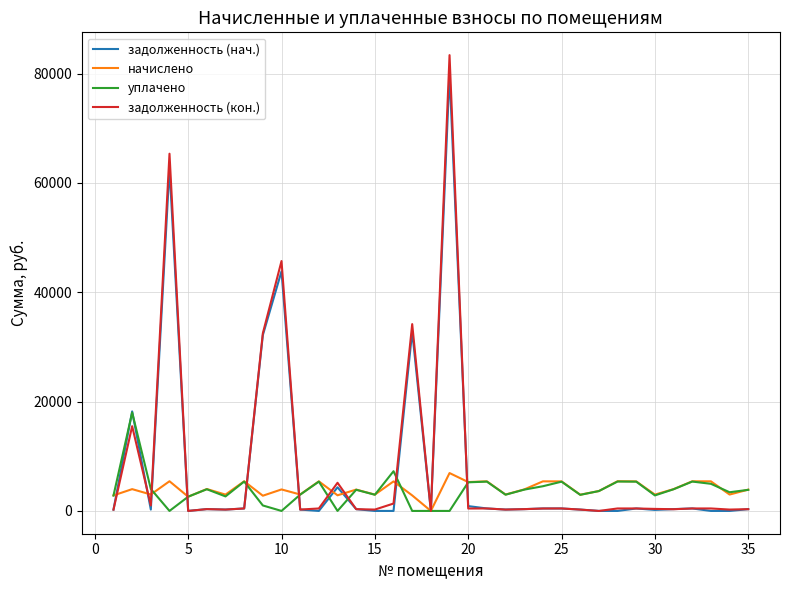

Which series has the largest range (max minus min)?

задолженность (кон.)